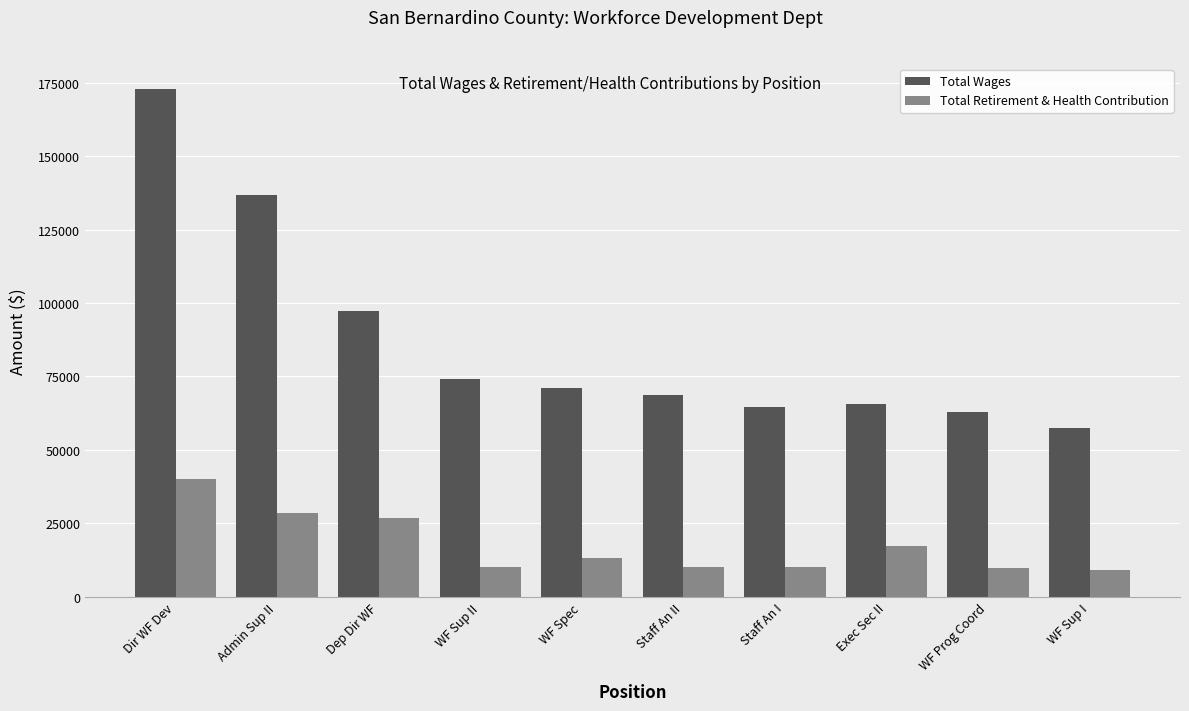

Does the chart contain any negative values?

No